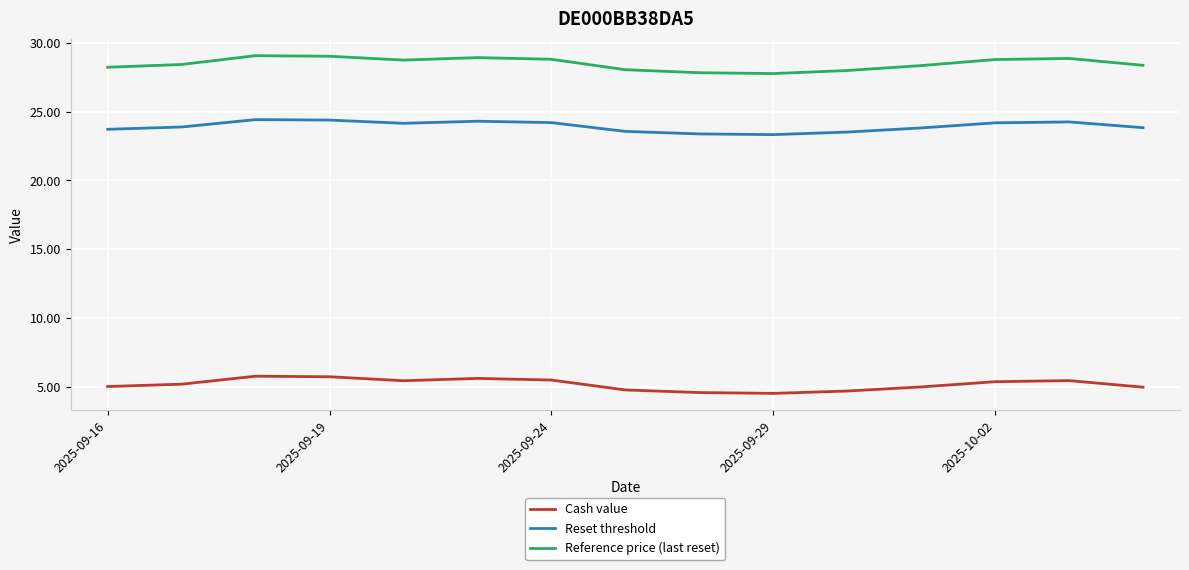

Which series has the largest total across all categories?

Reference price (last reset)